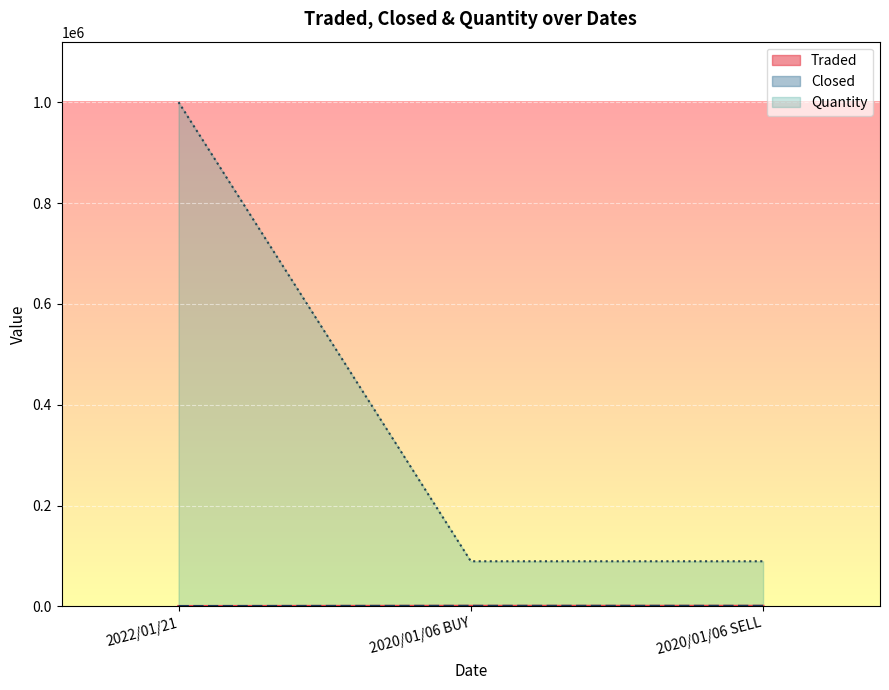

The value of Quantity at 2020/01/06 SELL is 62272.2. True or false?

False